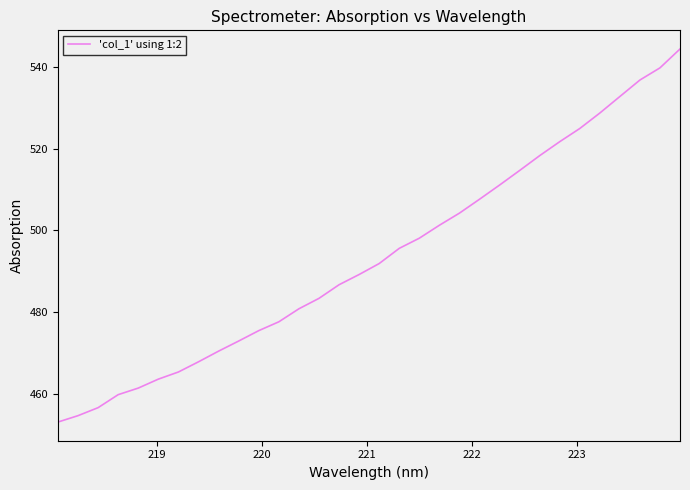

What is the smallest value displayed?

453.1